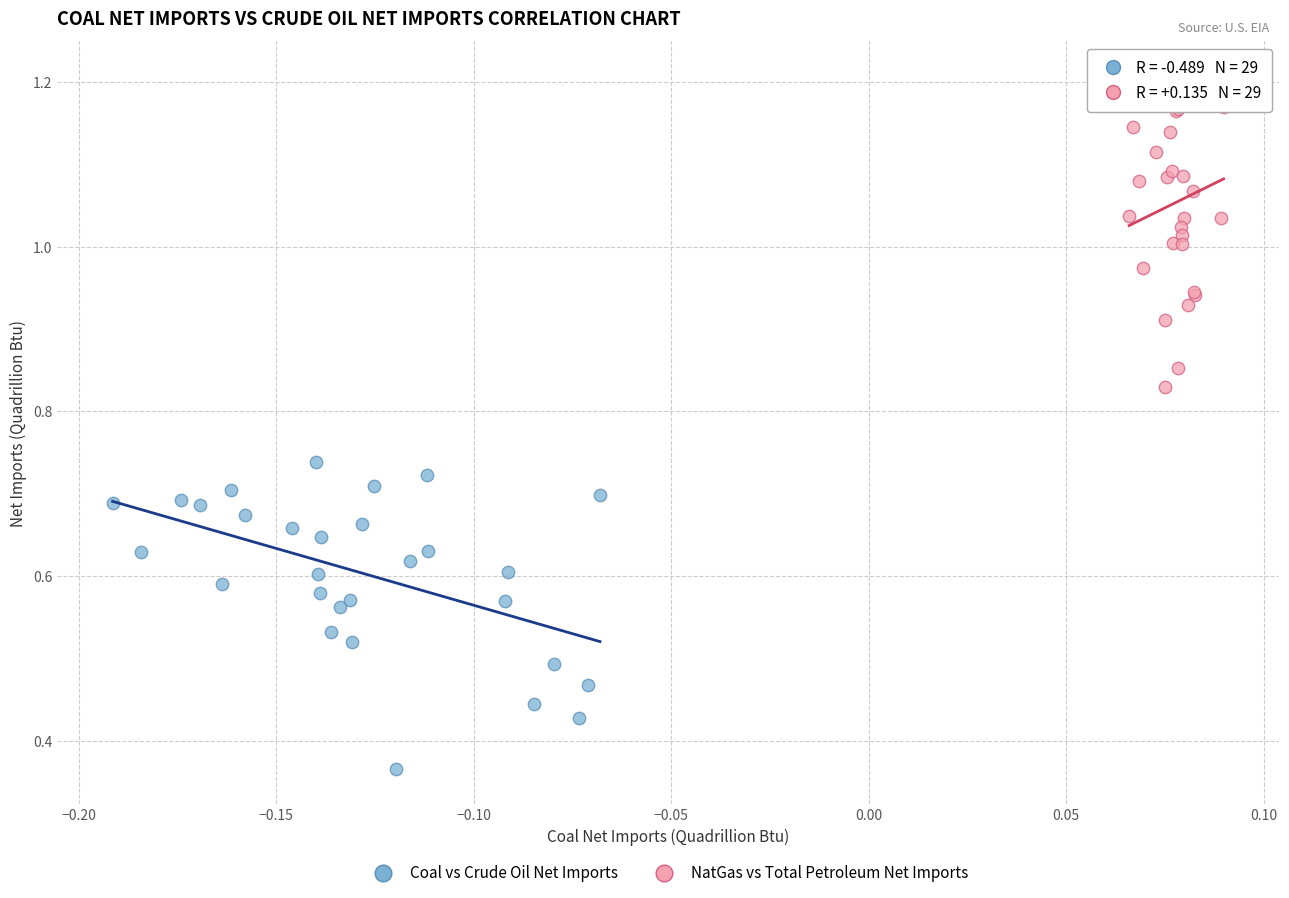

Which series contains the highest Y value?

NatGas vs Total Petroleum Net Imports